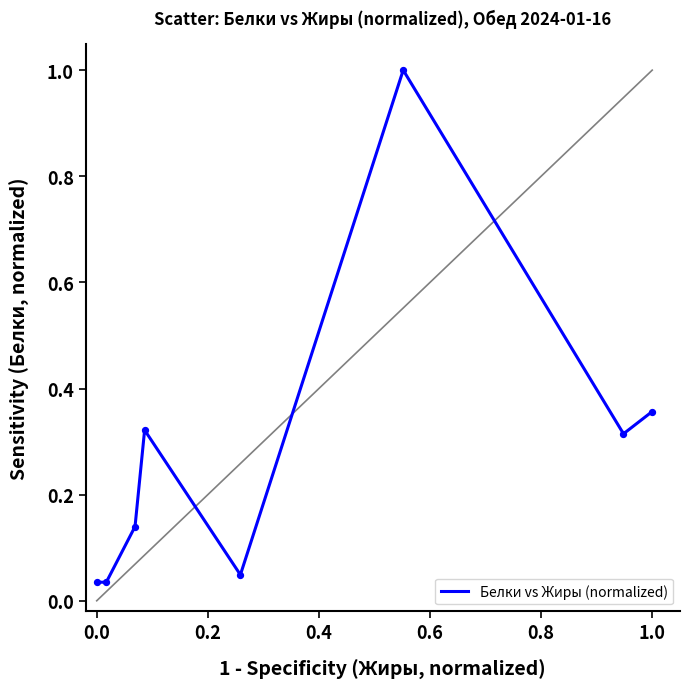

What is the difference between the maximum and minimum values?

1.0